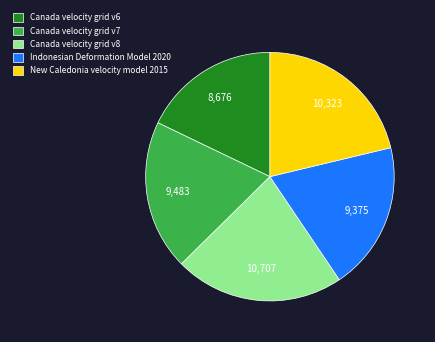

What is the smallest slice in the pie chart?

Canada velocity grid v6